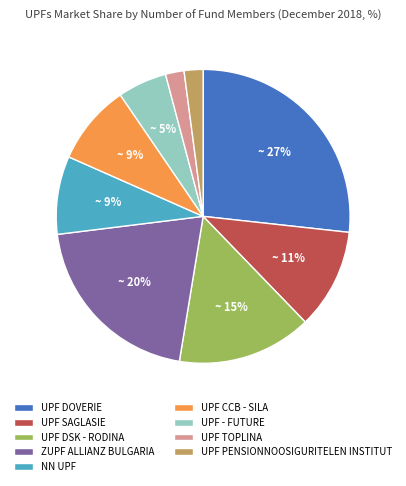

What percentage is the UPF DSK - RODINA slice, to the nearest percent?

15%